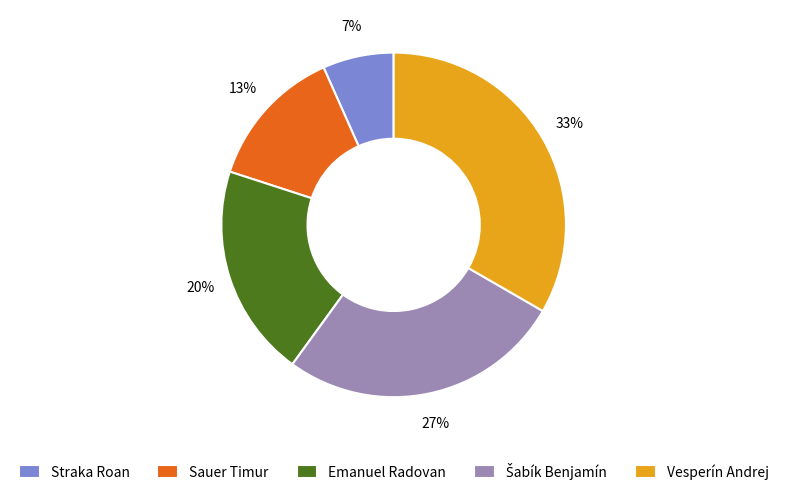

Is there a majority slice in this chart?

No